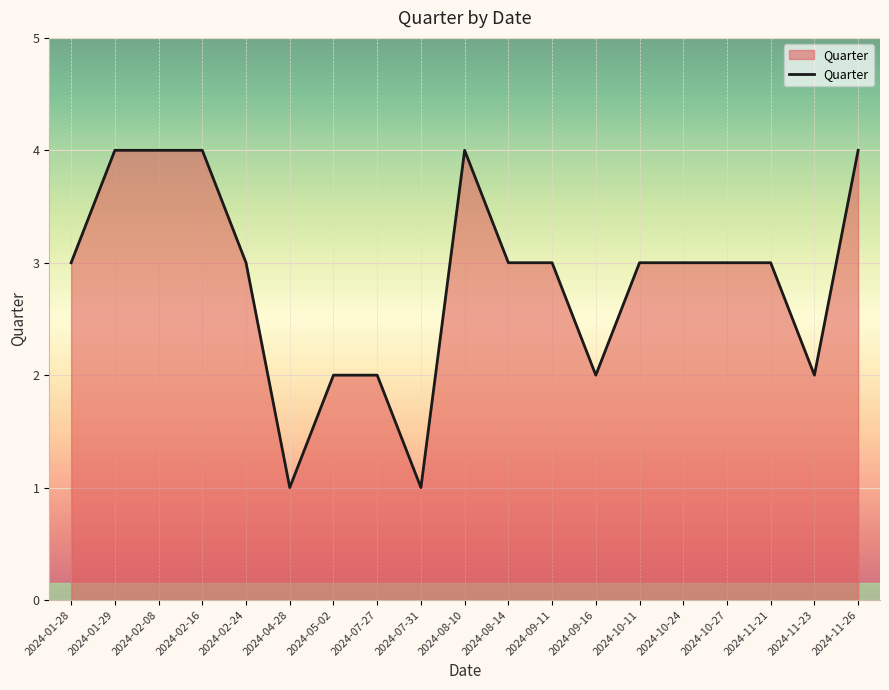

What position from the right is 2024-07-31?

11